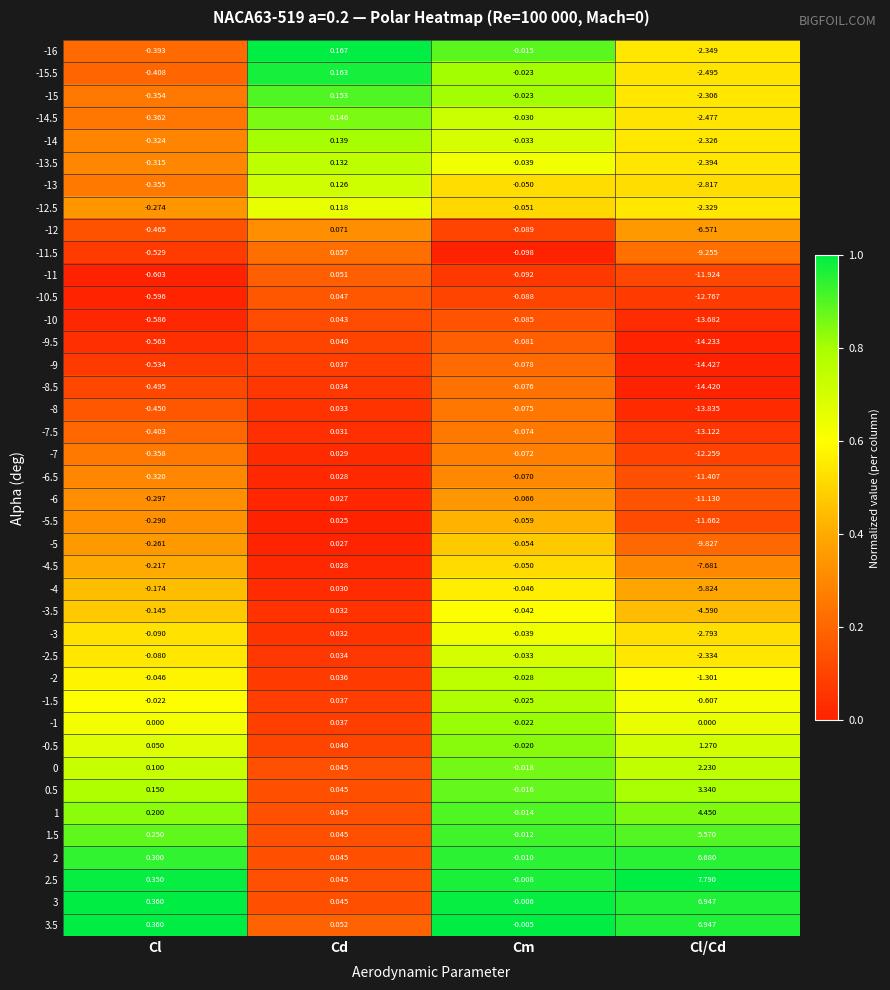

At which label is -5.5 closest to -5?

Cl